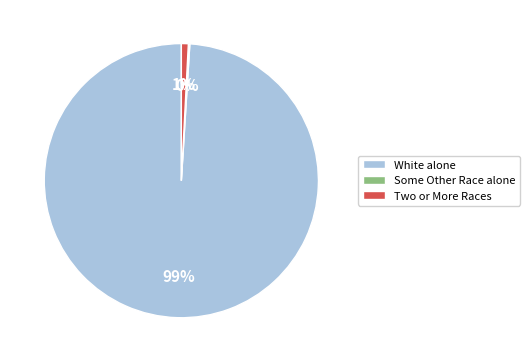

Is it true that White alone is 91% of the pie?

False